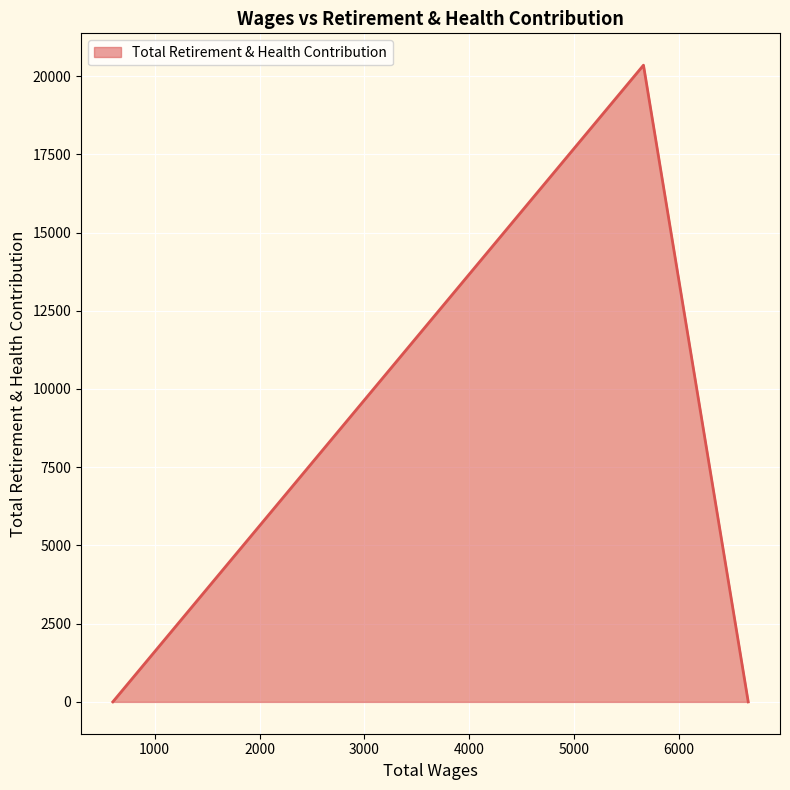

The value at 6660.0 is 11151. True or false?

False